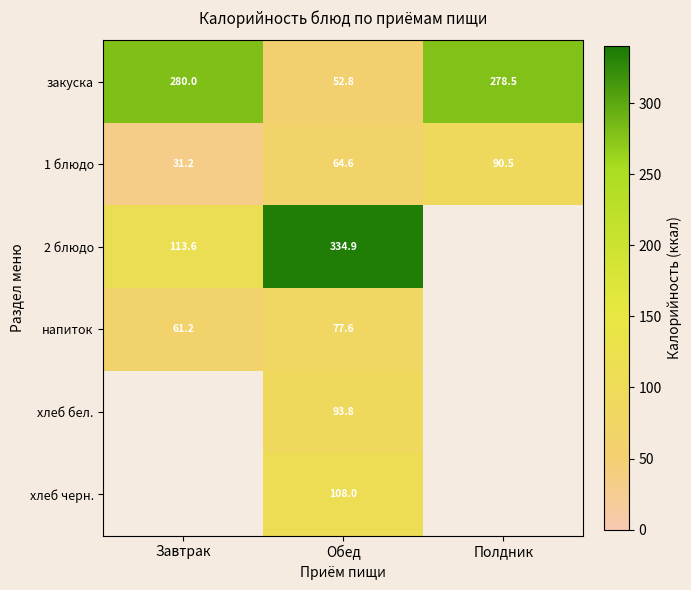

At how many categories does at least one series exceed 315?

1